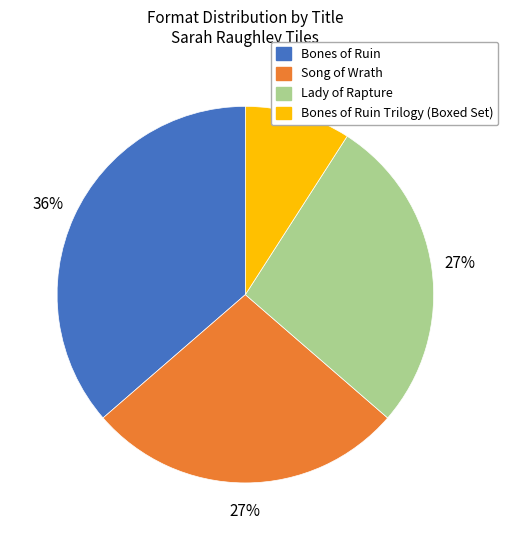

How many segments does this pie chart have?

4